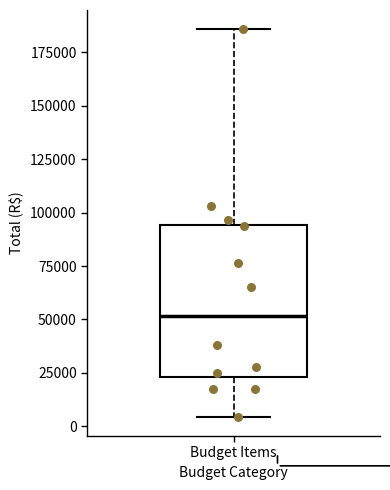

Where does the median line of the box for Budget Items sit on the y-axis? The values are not printed on the chart, so give them approximately, as read against the axis.

50000